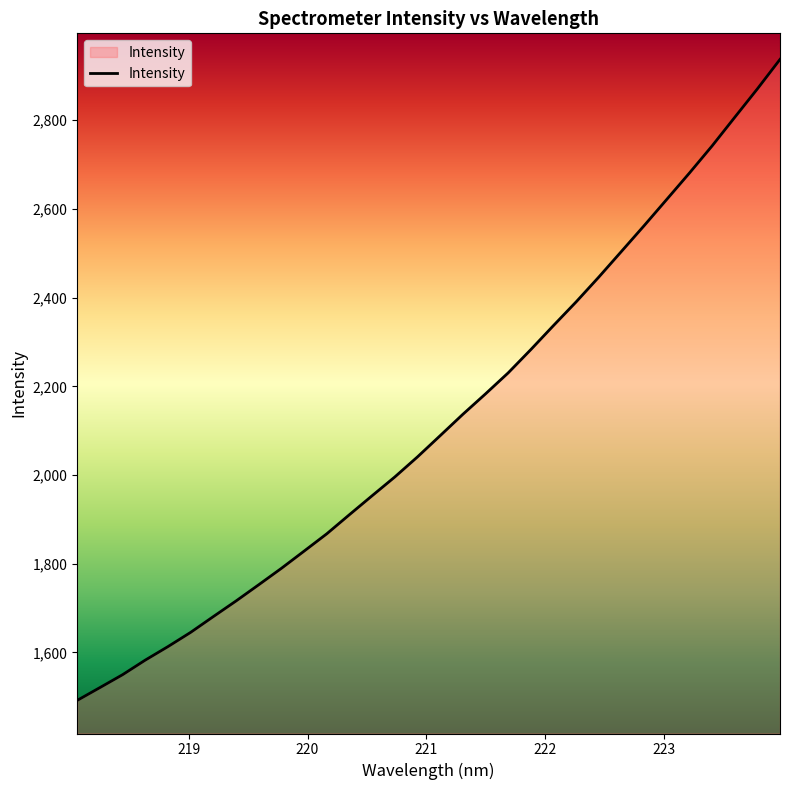

What is the greatest value displayed?

2937.1